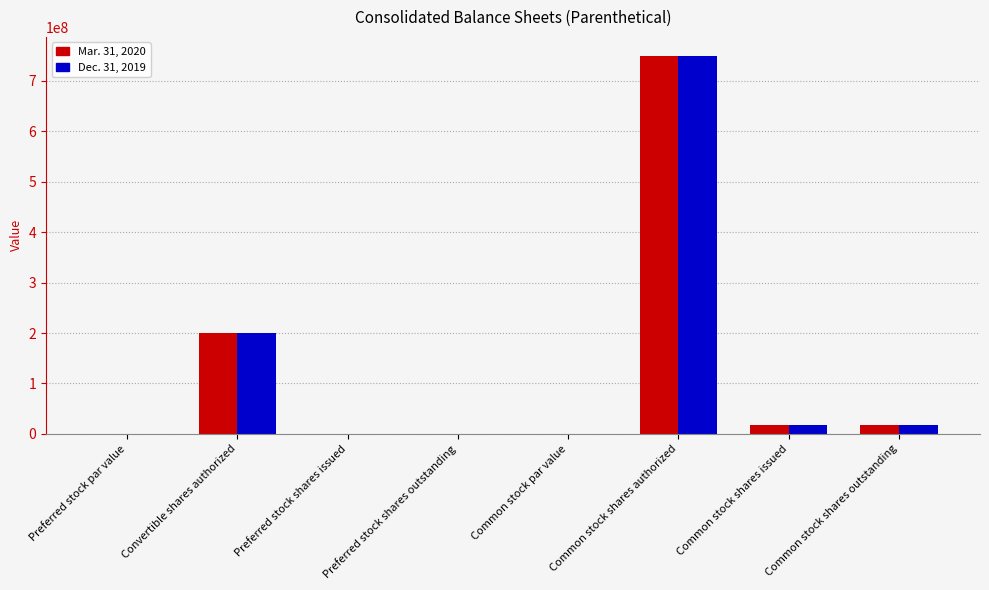

What is the sum of all Mar. 31, 2020 values?

986837374.0